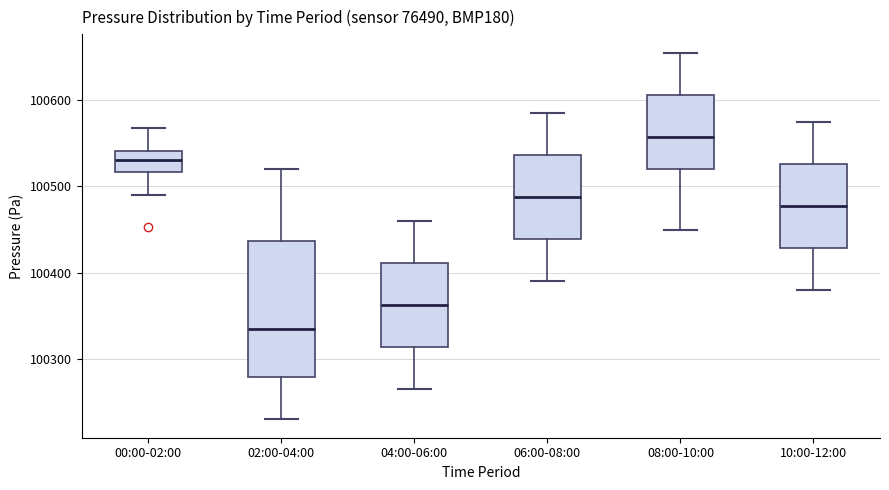

Where does the upper whisker of the box for 06:00-08:00 end on the y-axis? The values are not printed on the chart, so give them approximately, as read against the axis.

100590